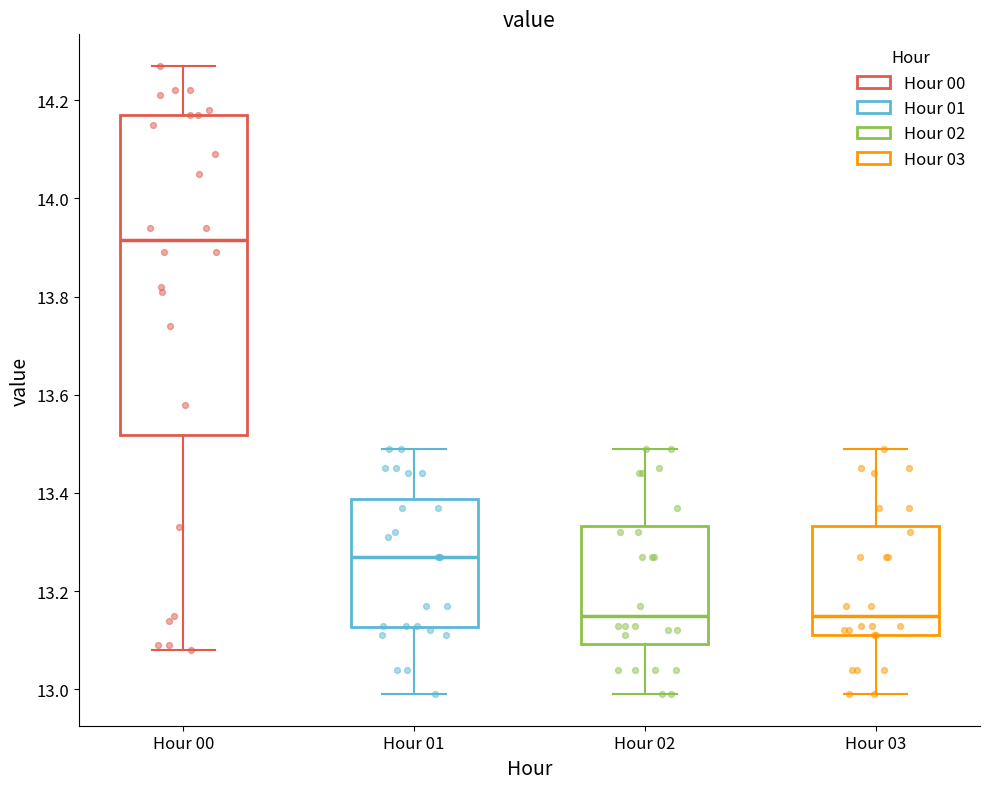

Where does the lower whisker of the box for Hour 02 end on the y-axis? The values are not printed on the chart, so give them approximately, as read against the axis.

13.00